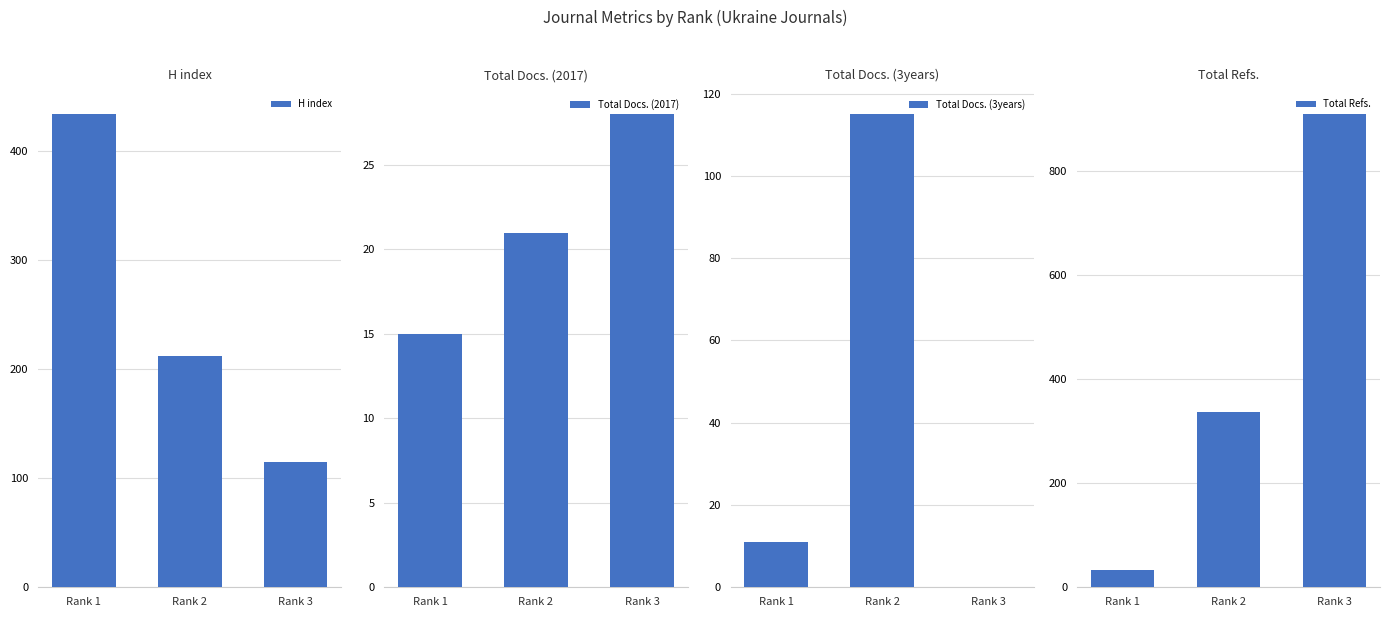

Which series has the largest total across all categories?

Total Refs.